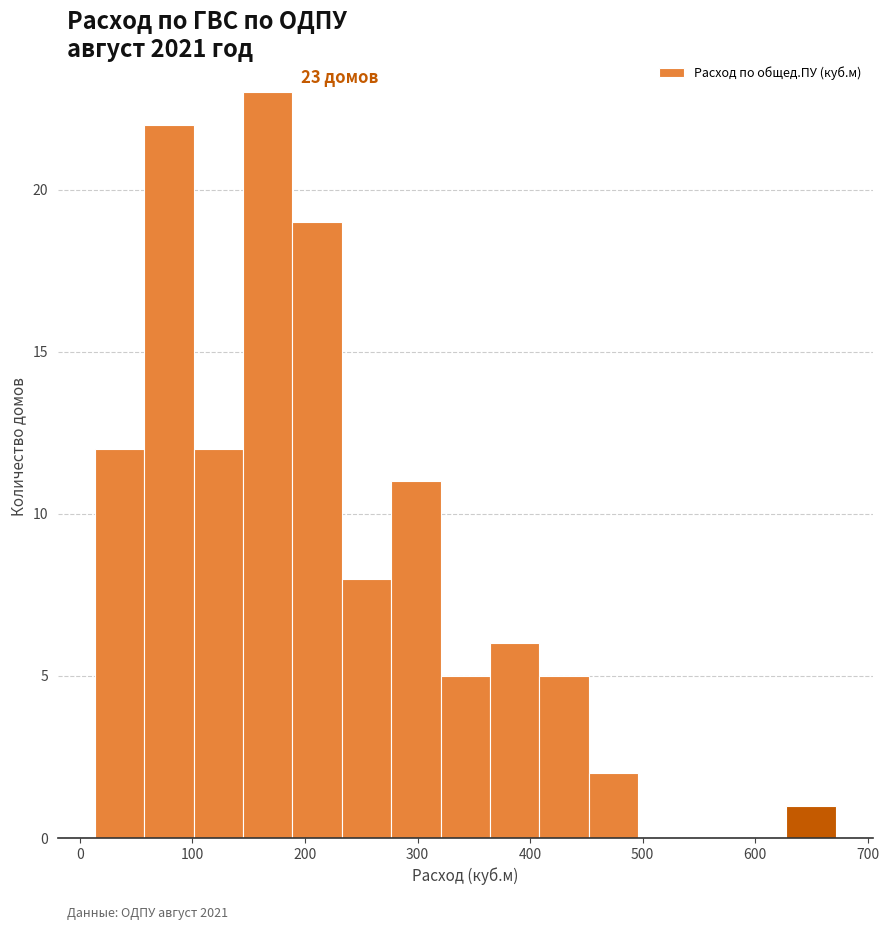

Over which range of the x-axis is the bar tallest?

140 to 190